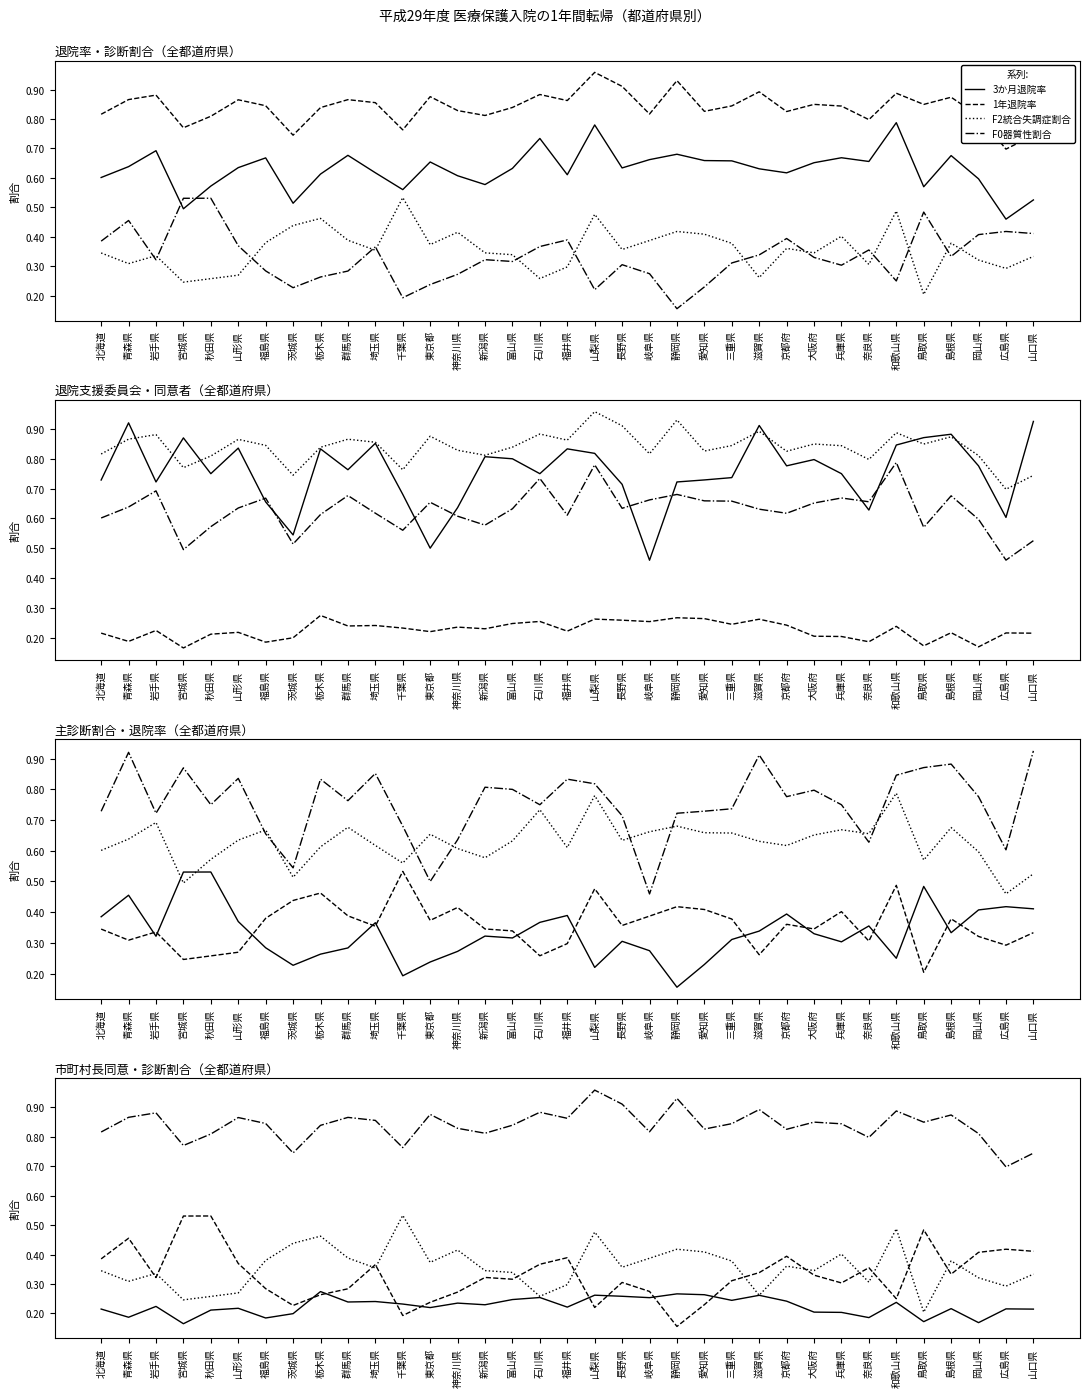

Which category has the lowest value across all series?

静岡県